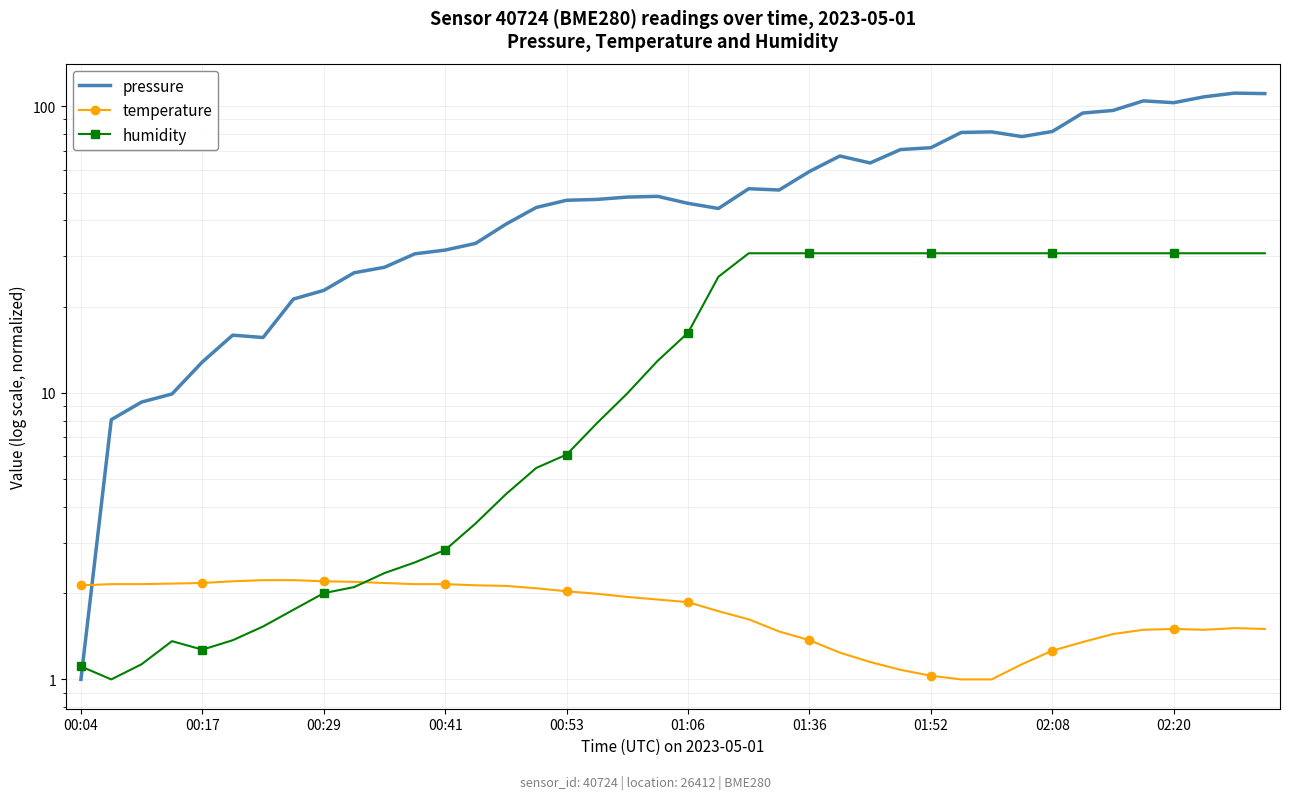

What is the lowest value of the pressure series?

1.0